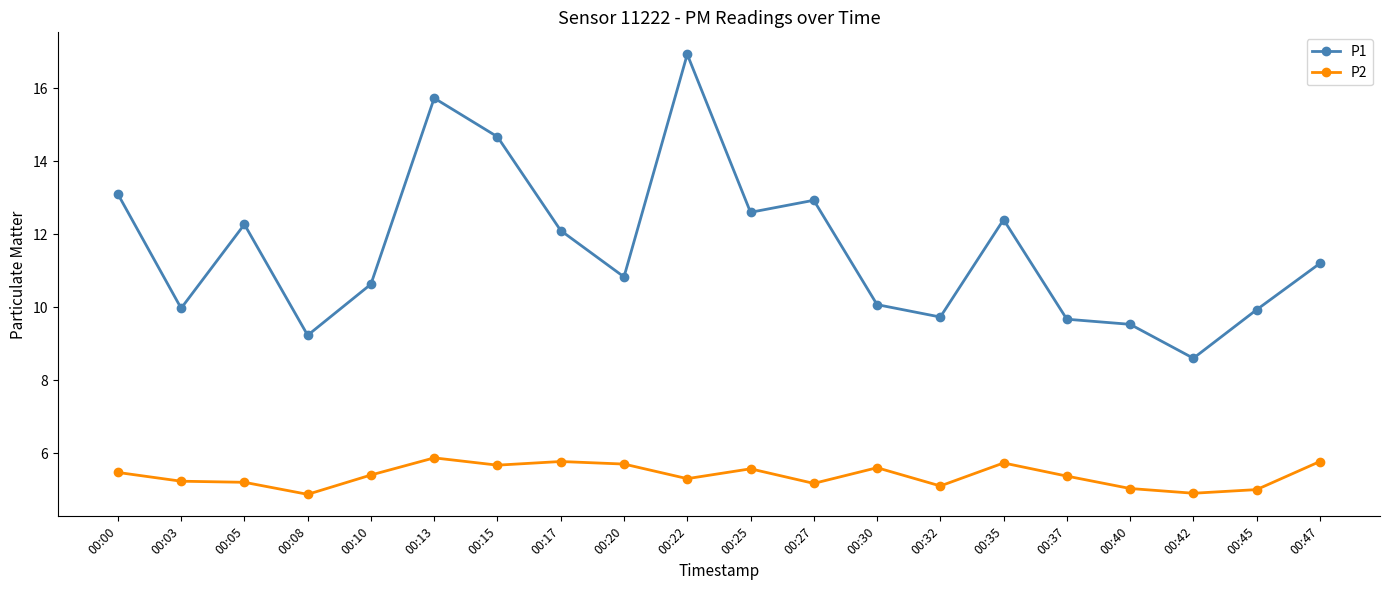

Rank the series by their maximum value, from highest to lowest.

P1, P2